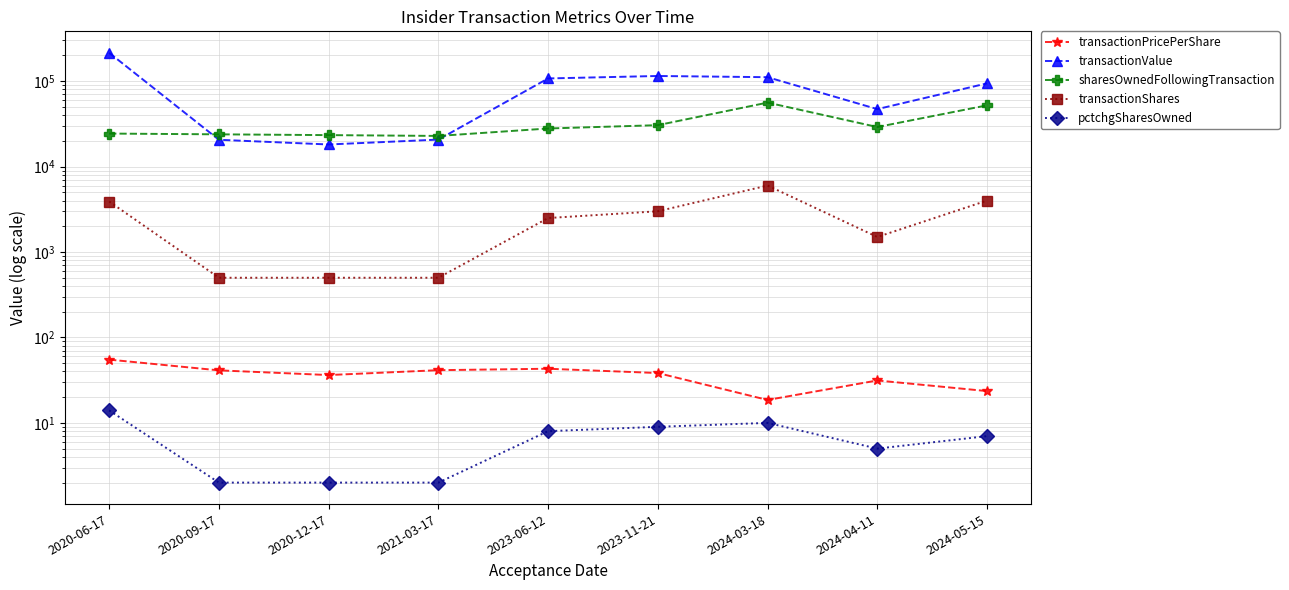

Is it true that pctchgSharesOwned equals 3.4 at 2021-03-17?

False